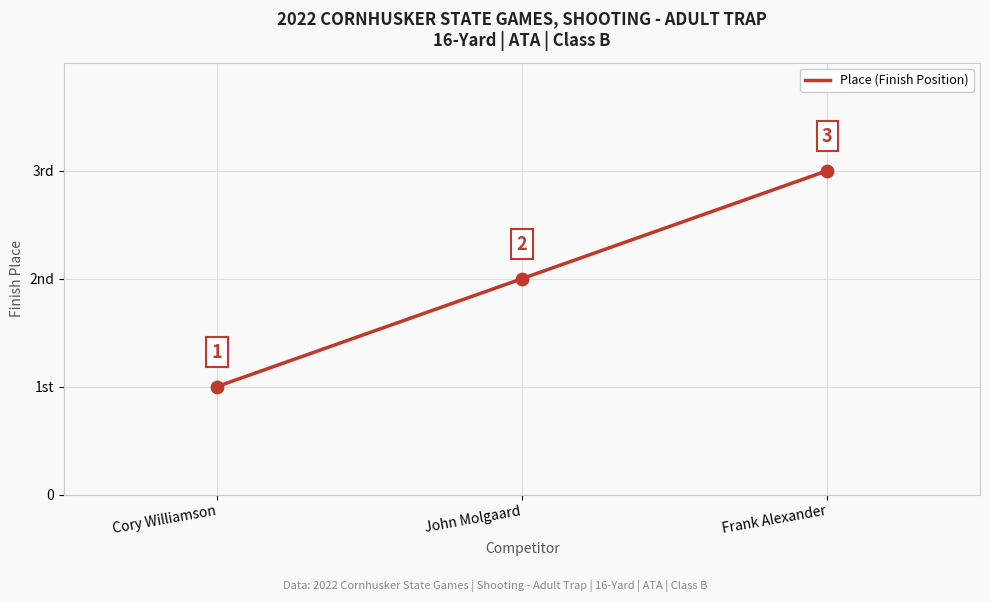

Between Frank Alexander and John Molgaard, which is larger?

Frank Alexander